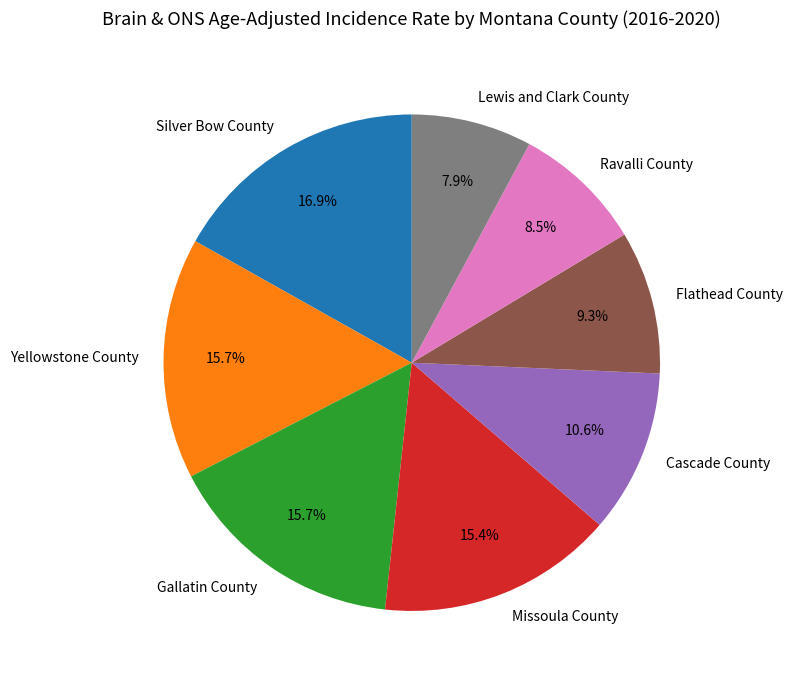

Count the number of slices in the pie.

8